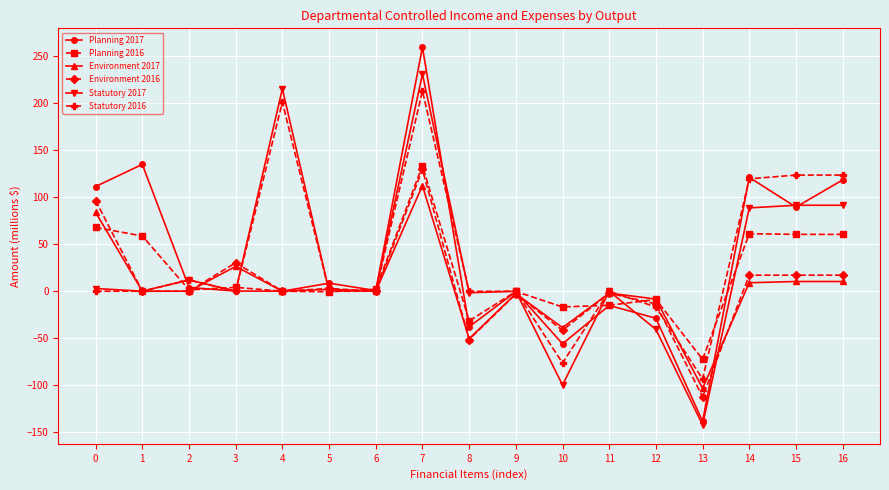

How many distinct data groups are displayed?

6